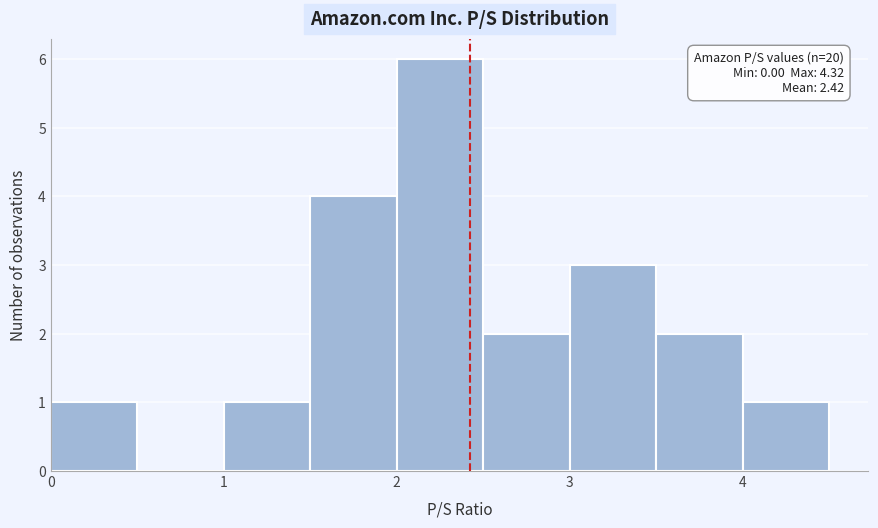

Which range on the x-axis has the tallest bar?

2.0 to 2.5